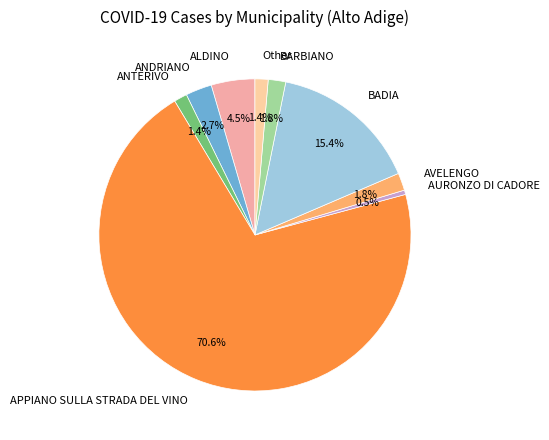

Which slice is the smallest?

AURONZO DI CADORE